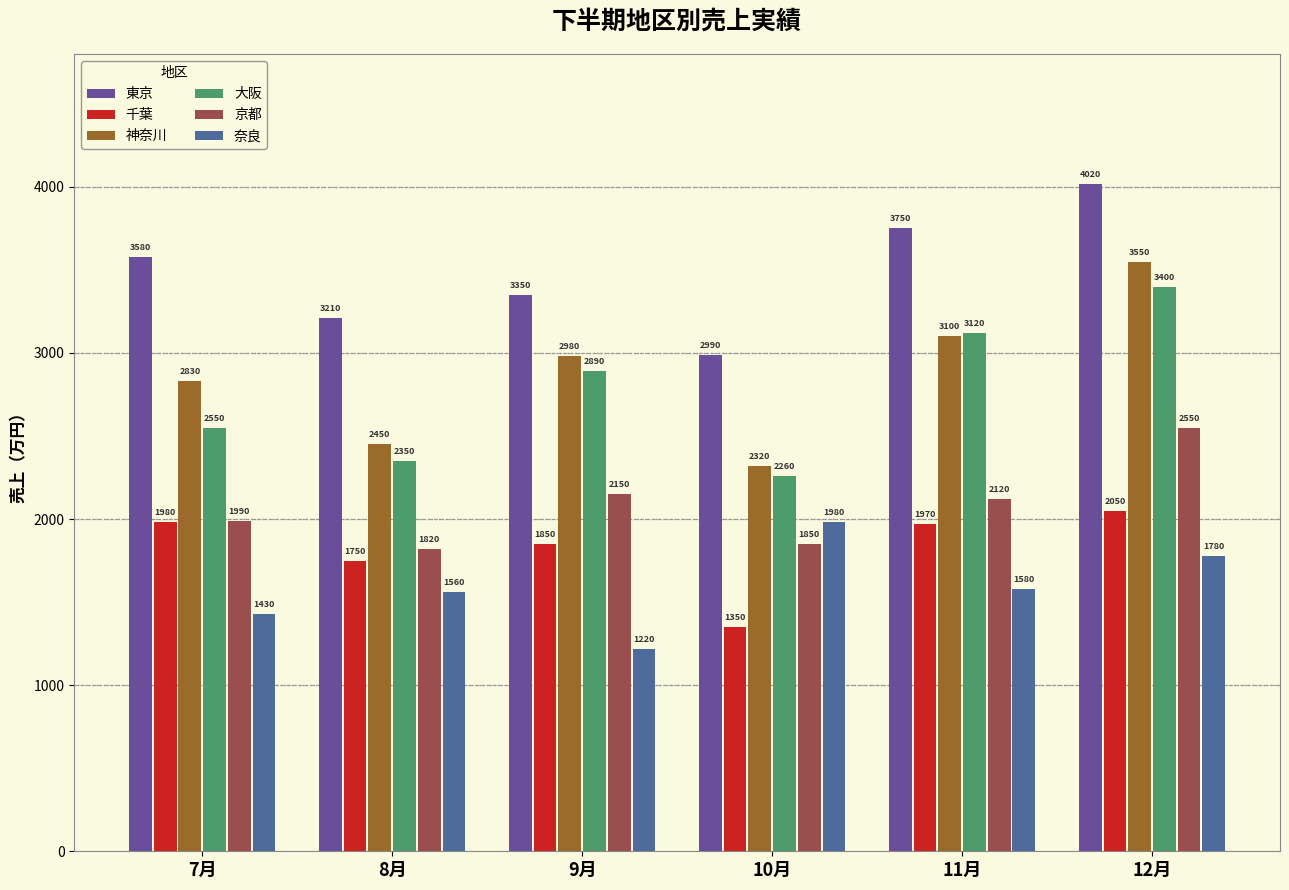

What are all the series names shown in the legend?

東京, 千葉, 神奈川, 大阪, 京都, 奈良